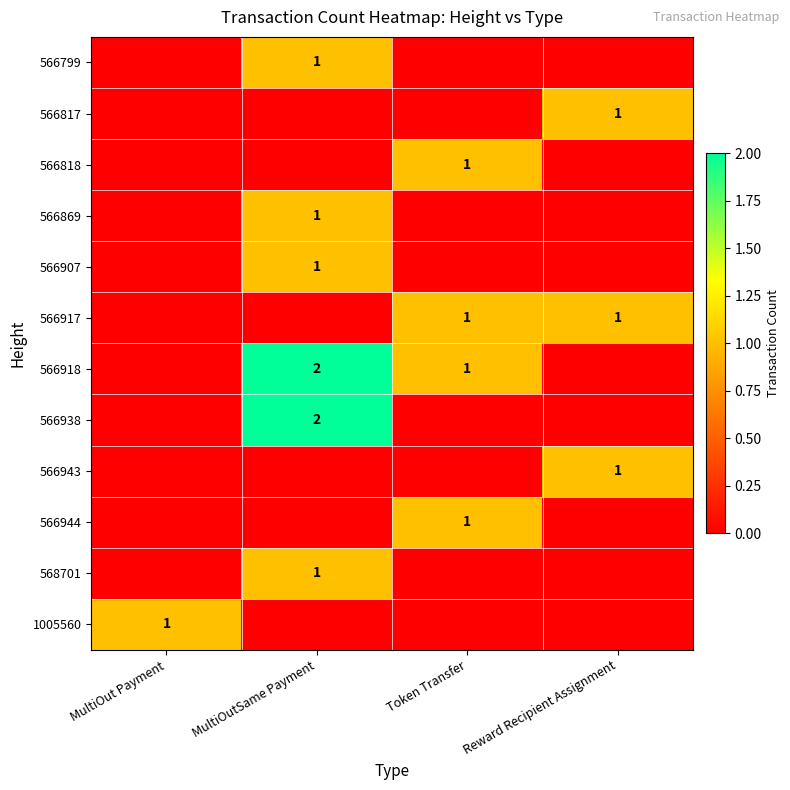

Read the 566917 value at Token Transfer.

1